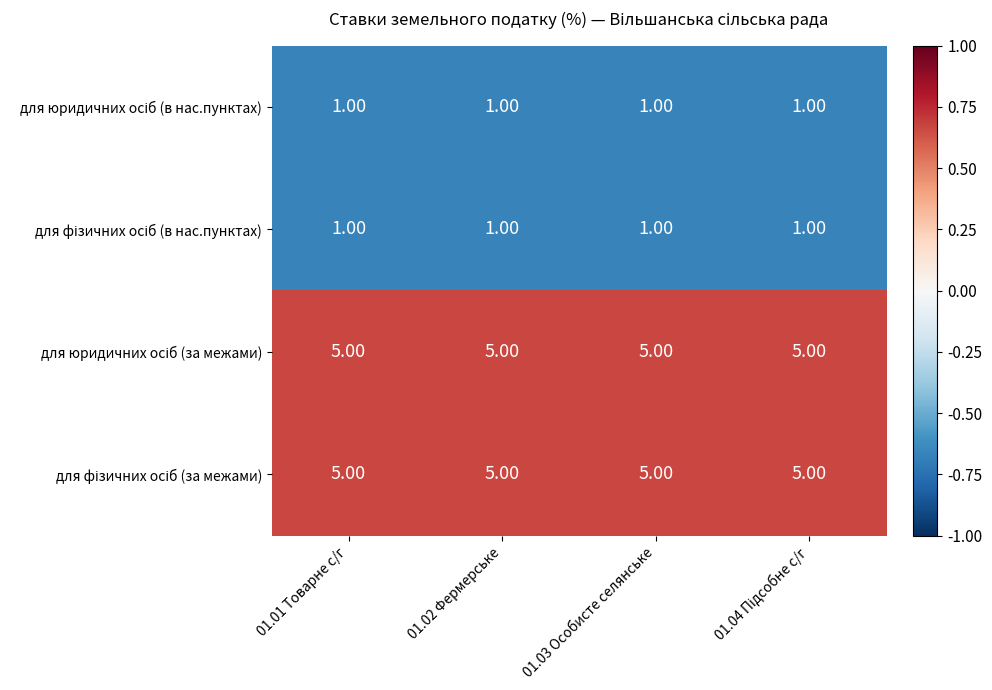

What is the total value across all series at 01.02 Фермерське?

12